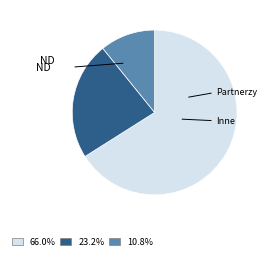

How many slices are in this pie chart?

3